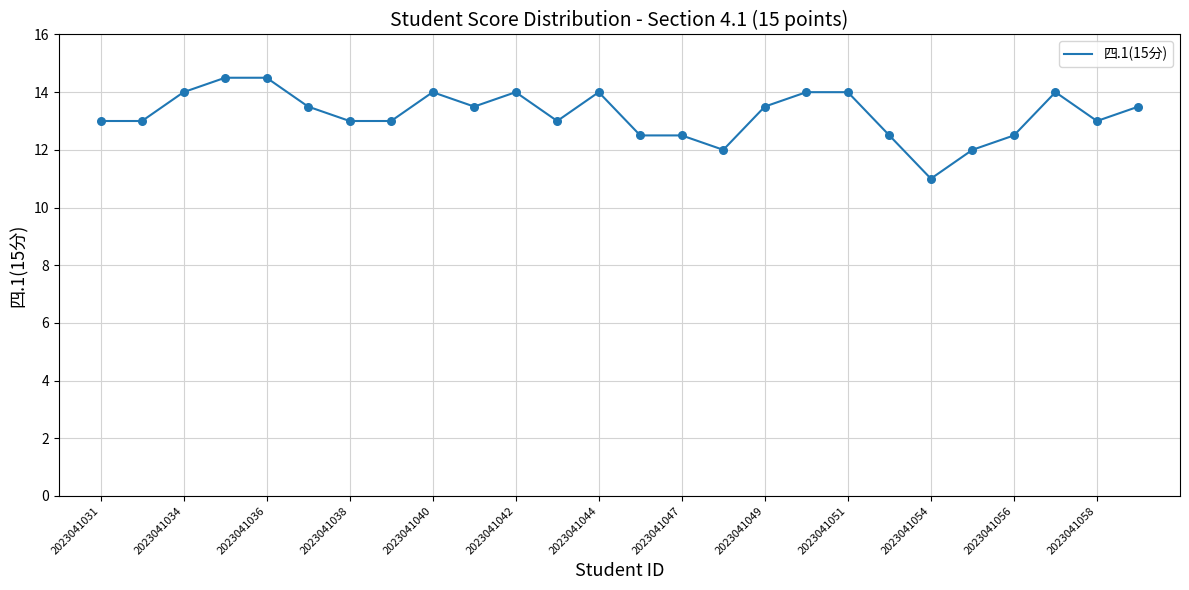

What is the difference between the maximum and minimum values?

3.5